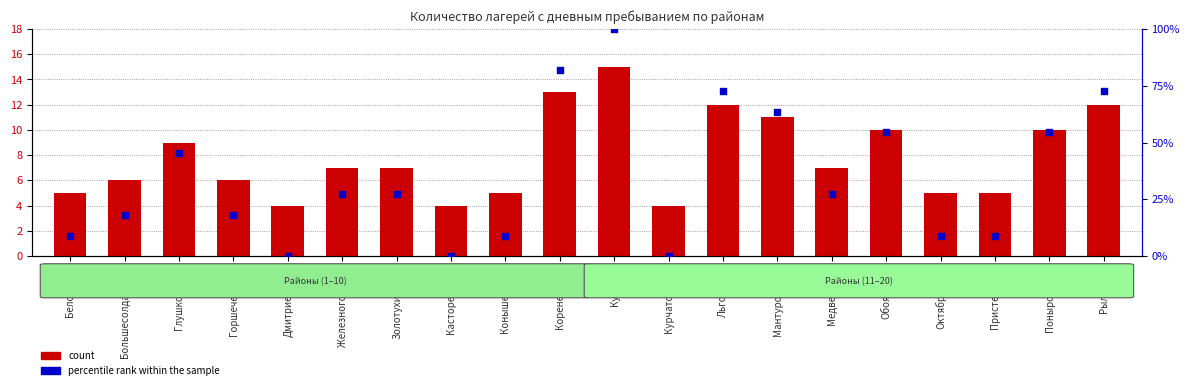

Which series reaches the maximum Y coordinate?

percentile rank within the sample